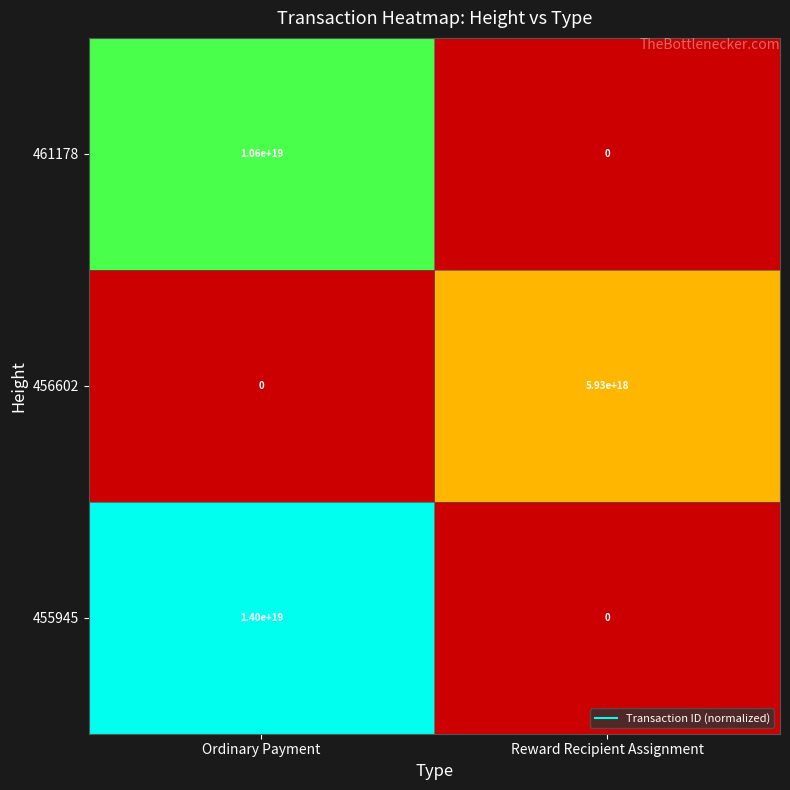

Which series has the largest total across all categories?

455945